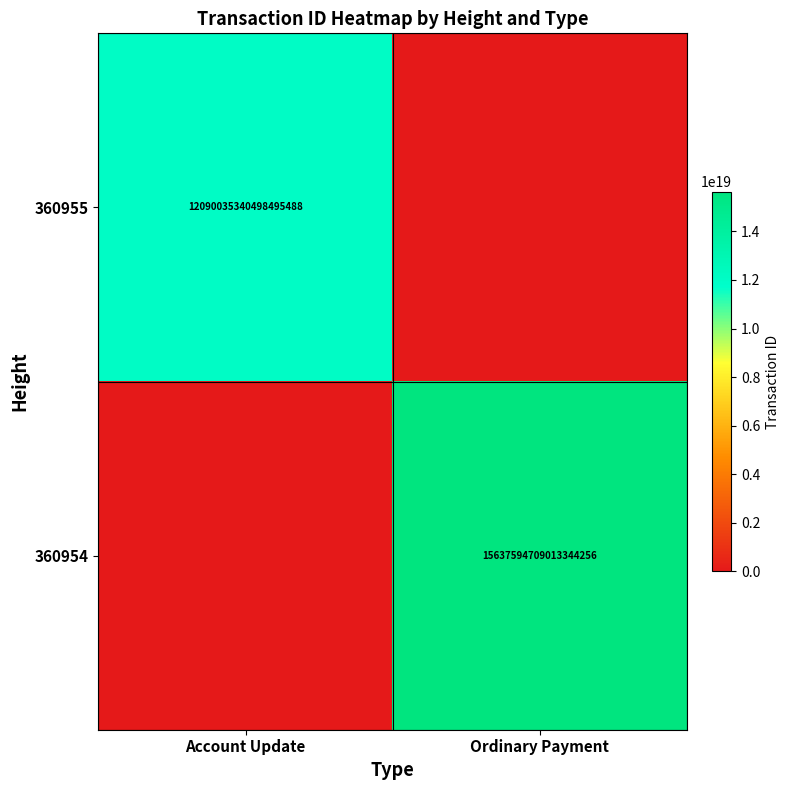

True or false: 360955 has a value of 19300111777535426560 at Account Update.

False